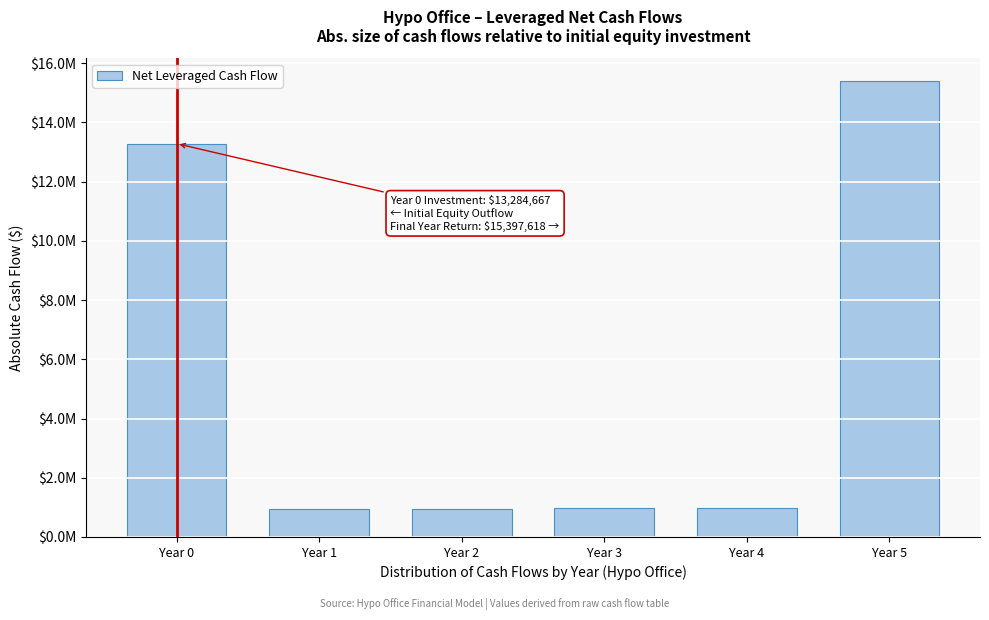

Does the chart contain any negative values?

No